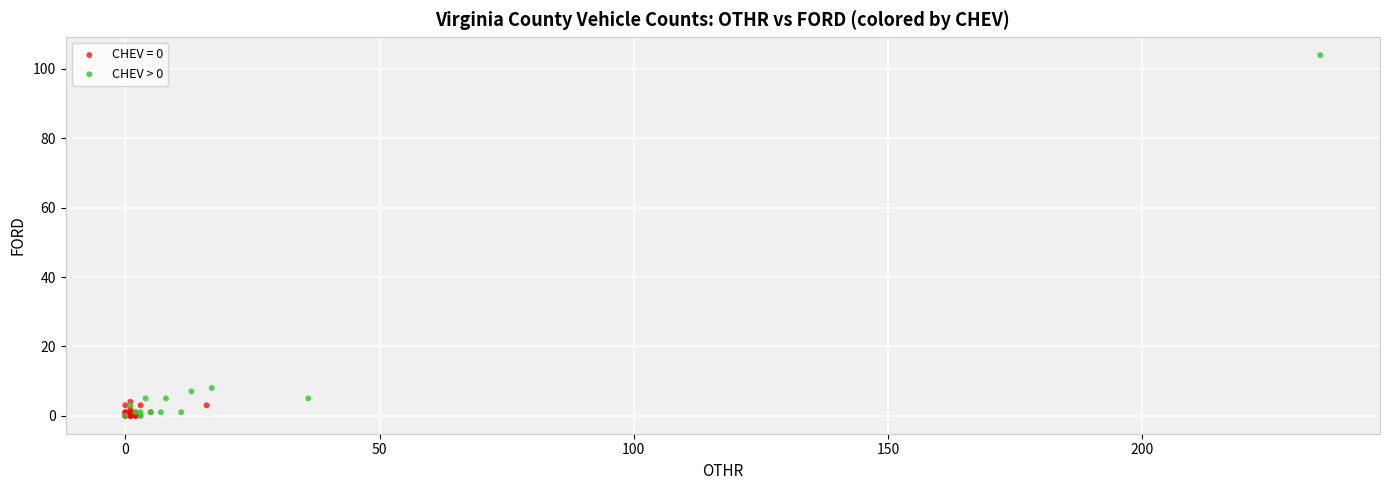

Which series has the largest Y range (max minus min)?

CHEV > 0